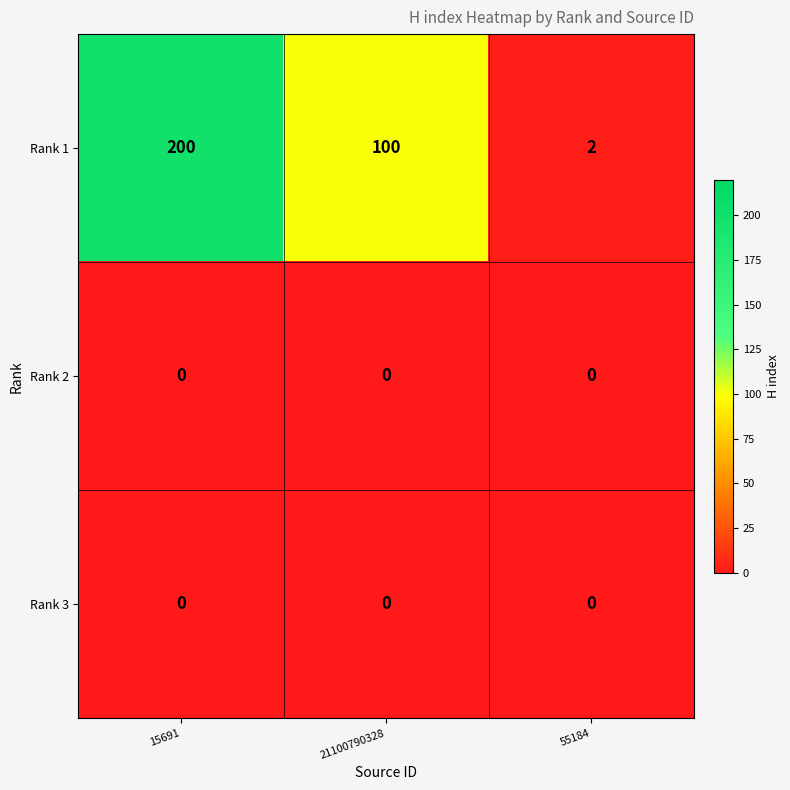

How many Rank 1 values are between 2 and 200?

3